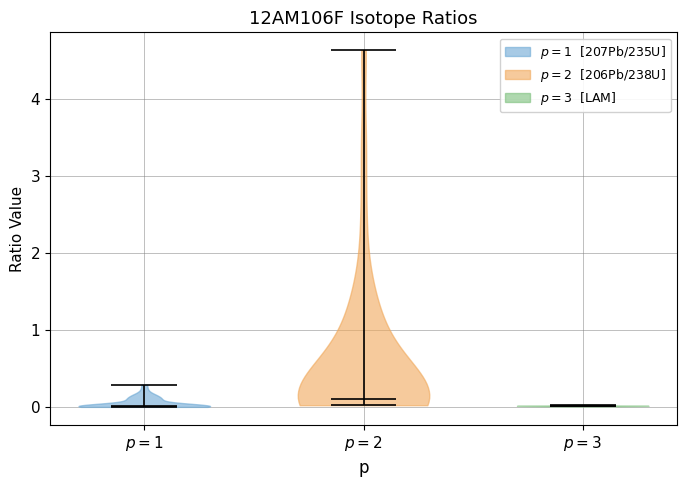

What is the lowest point the violin for $p = 1$ reaches on the y-axis? The values are not printed on the chart, so give them approximately, as read against the axis.

0.0